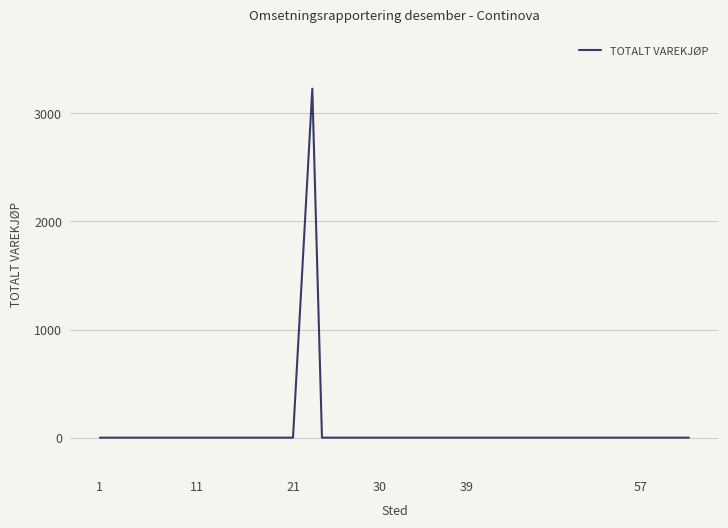

What is the greatest value displayed?

3228